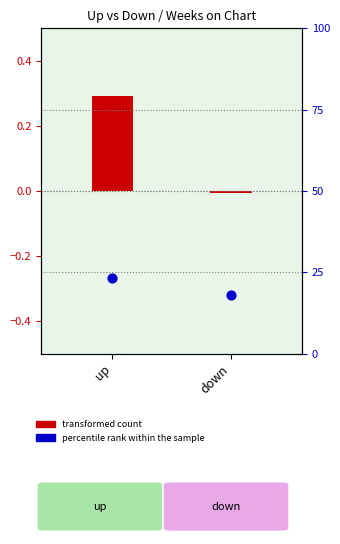

Which series contains the lowest Y value?

transformed count